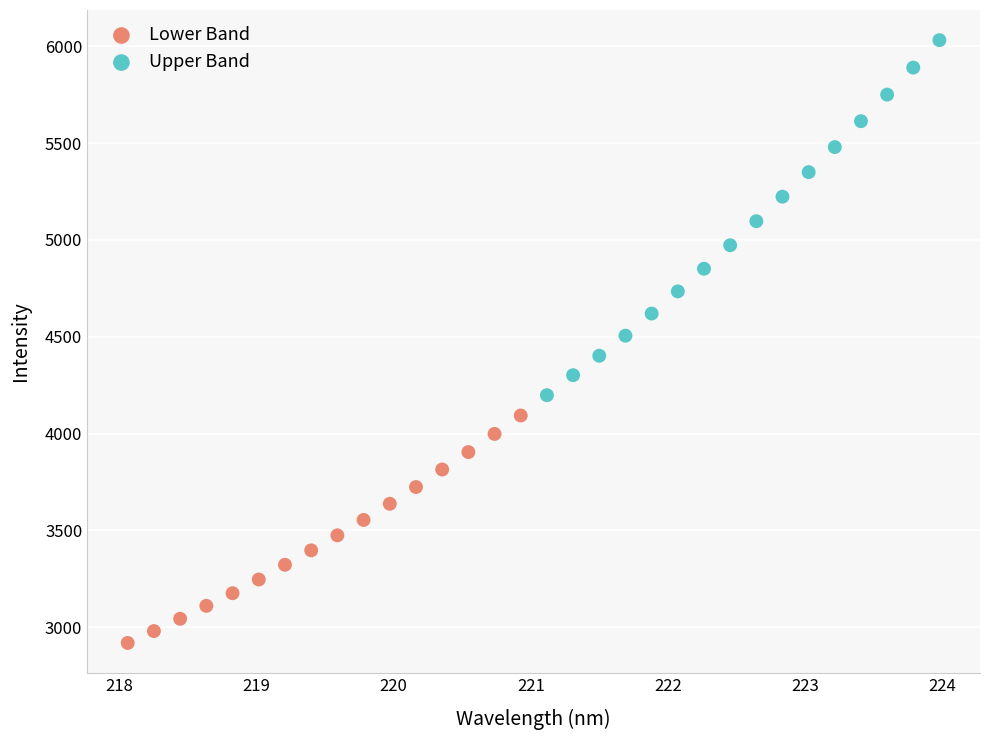

Which series has the largest Y range (max minus min)?

Upper Band